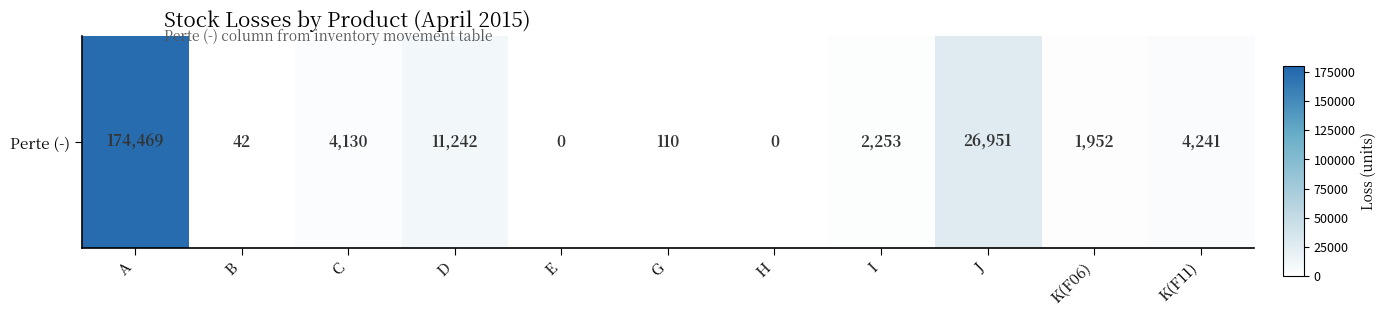

The chart shows a value of 110 at G. True or false?

True